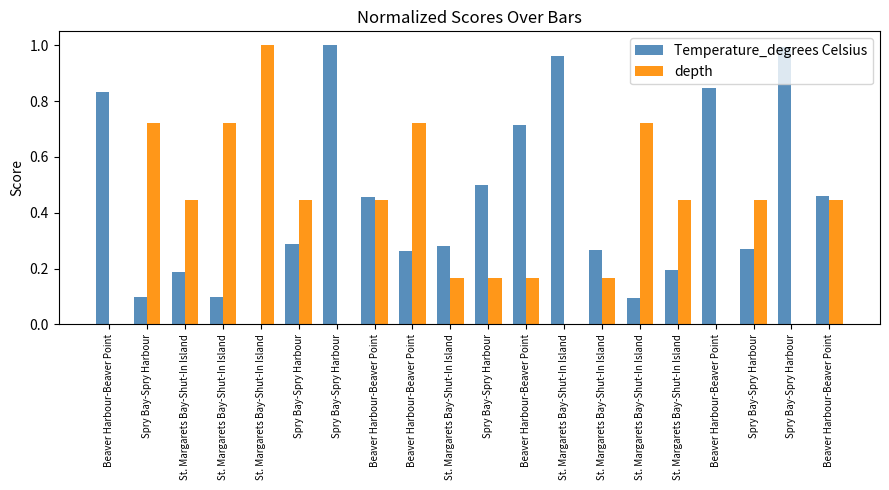

List the series in order of their overall mean, highest first.

Temperature_degrees Celsius, depth